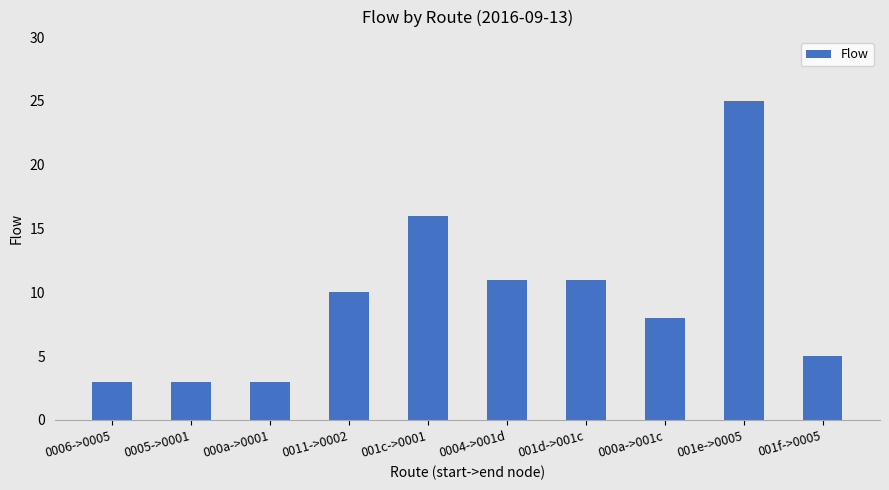

Reading left to right, extract all data points from this chart.

0006->0005=3	0005->0001=3	000a->0001=3	0011->0002=10	001c->0001=16	0004->001d=11	001d->001c=11	000a->001c=8	001e->0005=25	001f->0005=5